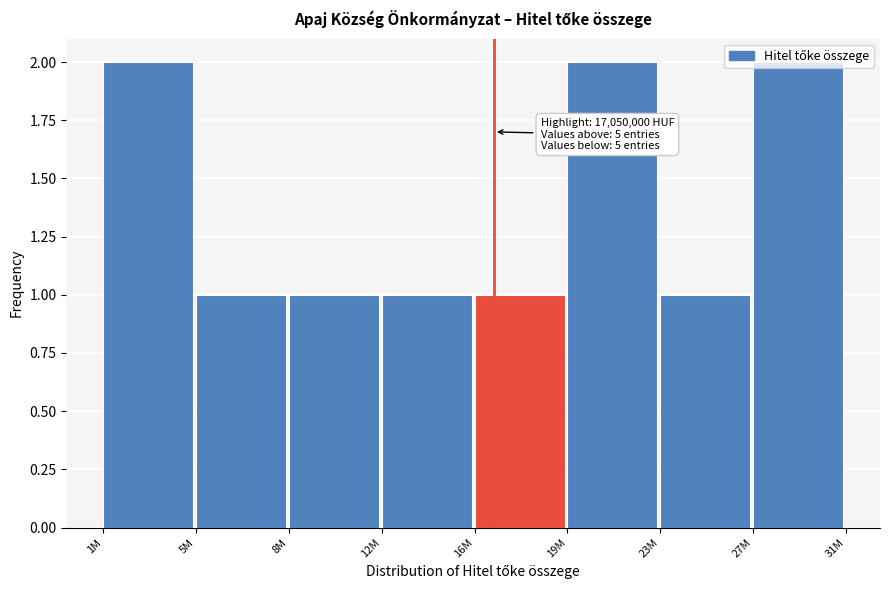

What is the value of the 3rd bar from the left?

1